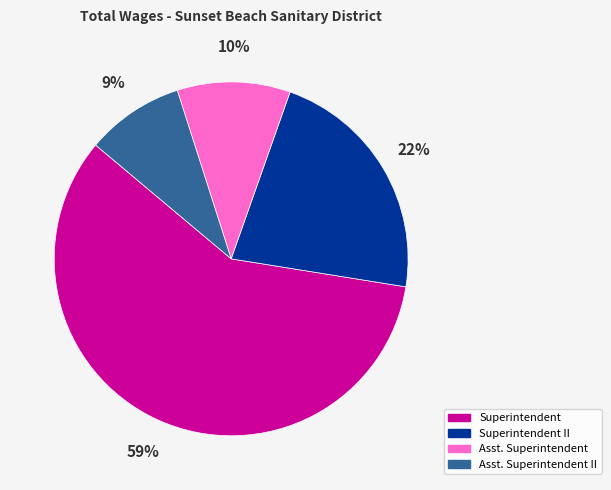

Is there any slice that represents more than half of the pie?

Yes